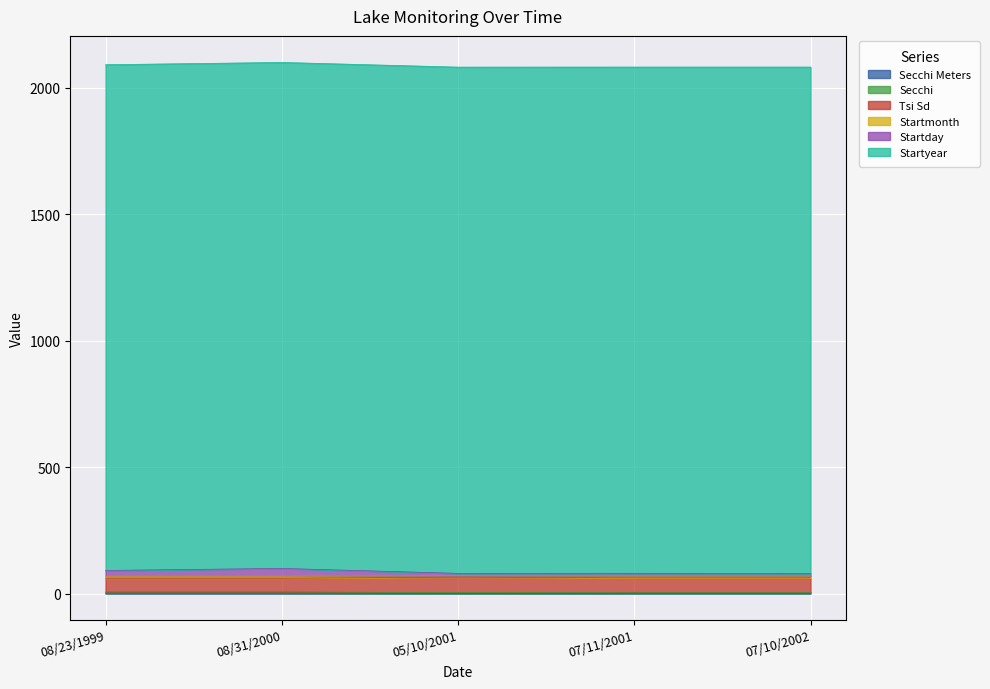

Does the chart display data point markers on the line(s)?

No